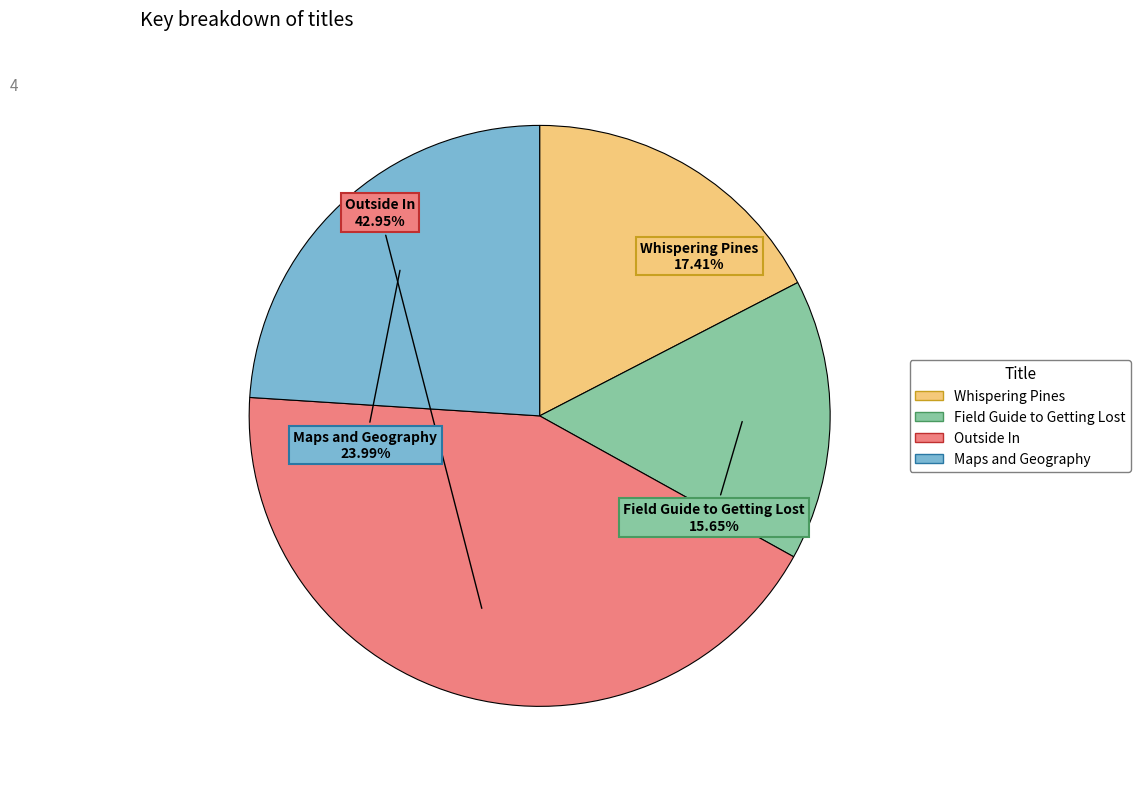

What percentage do Outside In and Field Guide to Getting Lost together represent?

58.6%